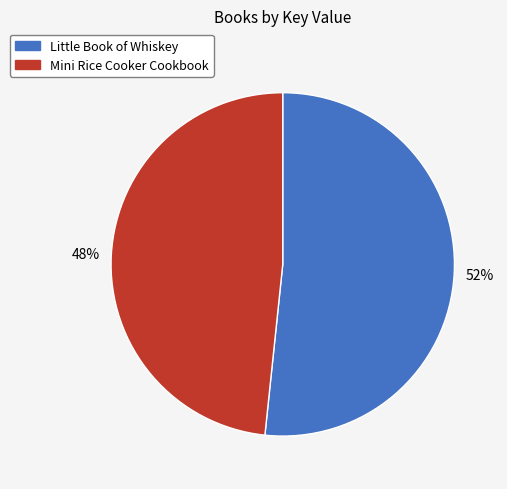

To the nearest percent, what percentage of the pie is Little Book of Whiskey?

52%